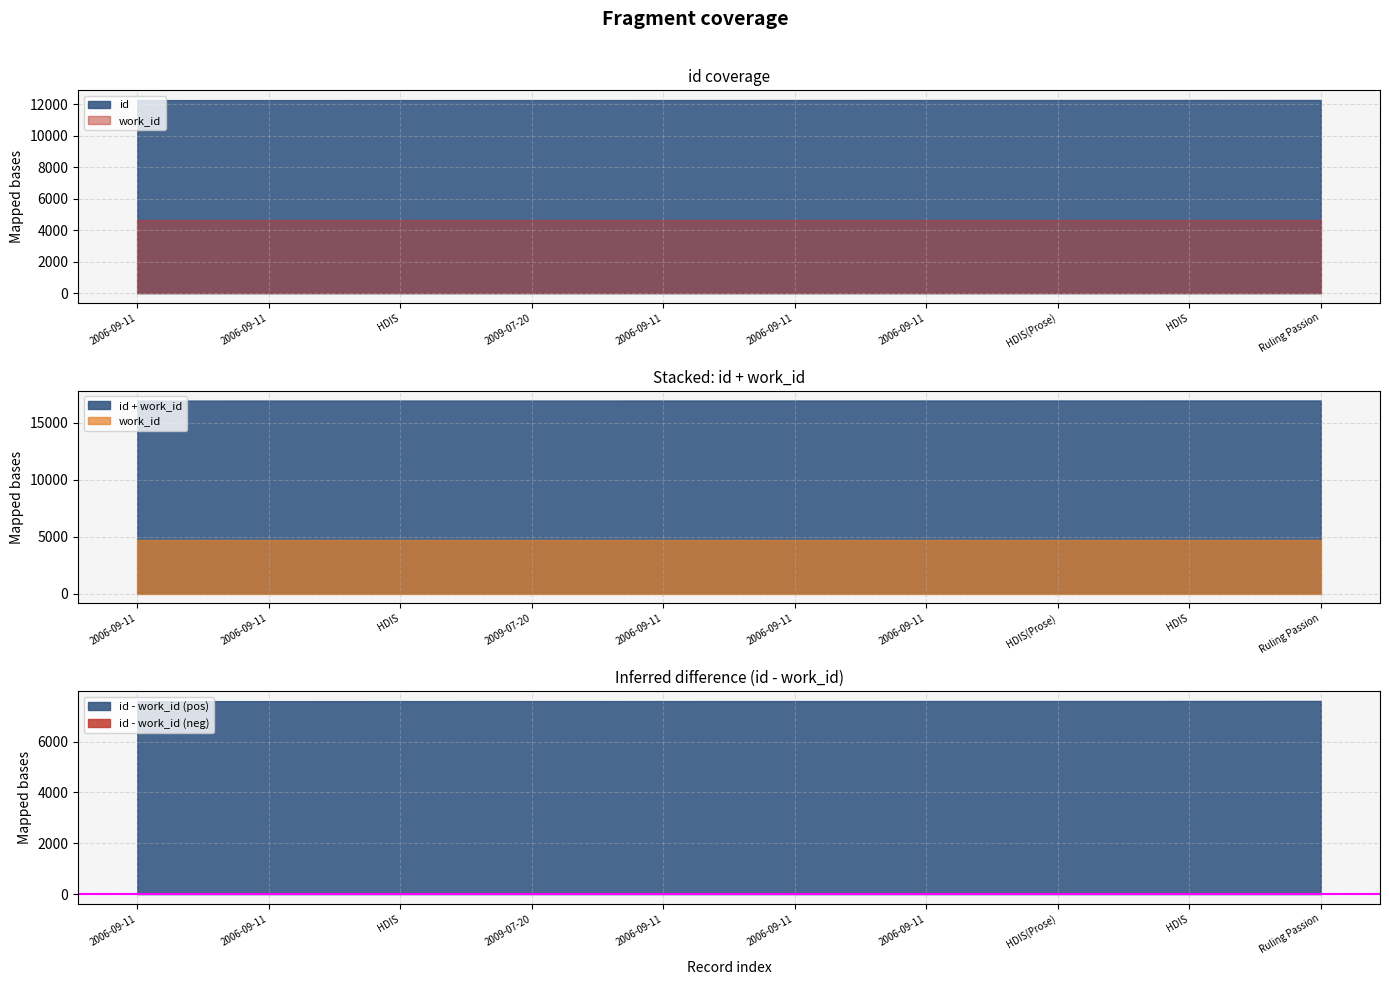

Is it true that id equals 19061 at 2006-09-11?

False